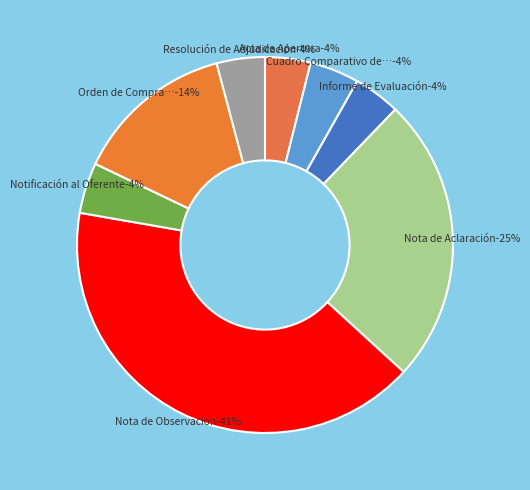

Which category has the smallest portion of the pie?

Acta de Apertura